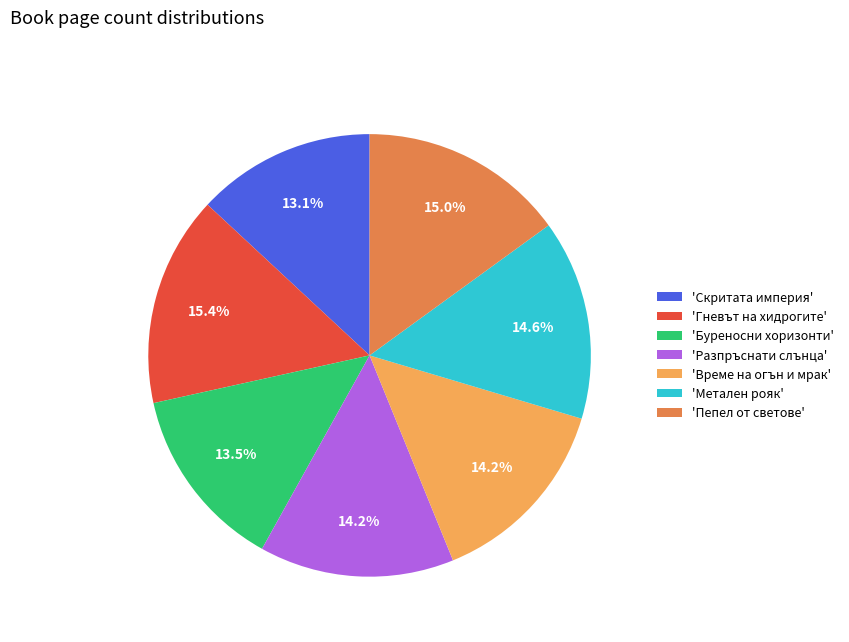

Combined, what portion of the pie is 'Разпръснати слънца' and 'Гневът на хидрогите'?

29.6%